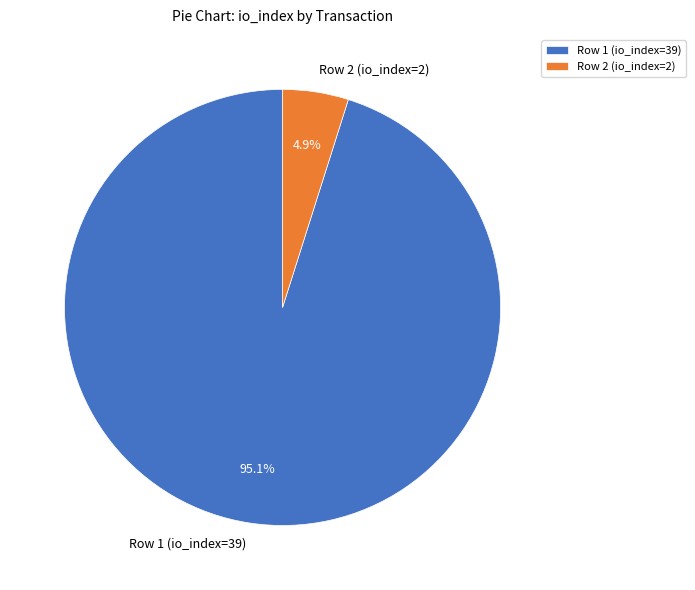

Which slice is the smallest?

Row 2 (io_index=2)